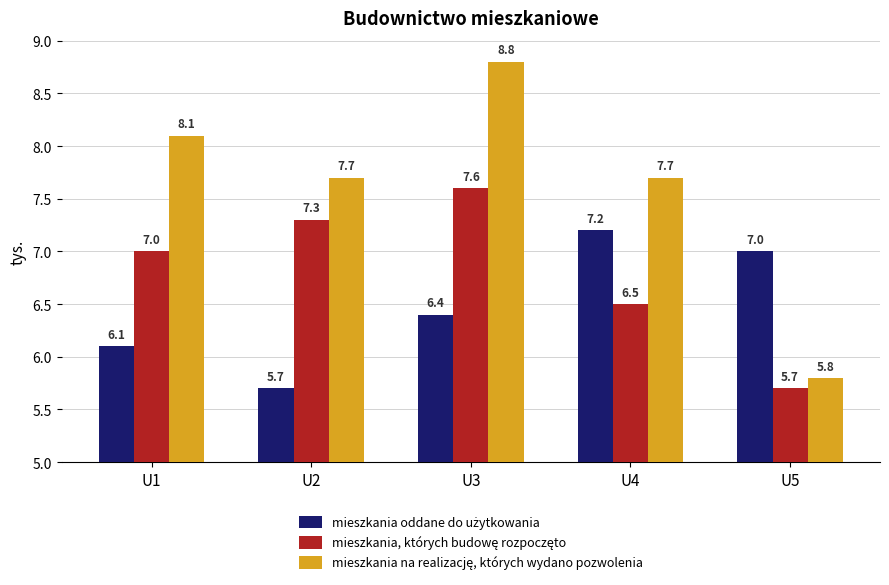

What is the maximum value shown in the chart?

8.8